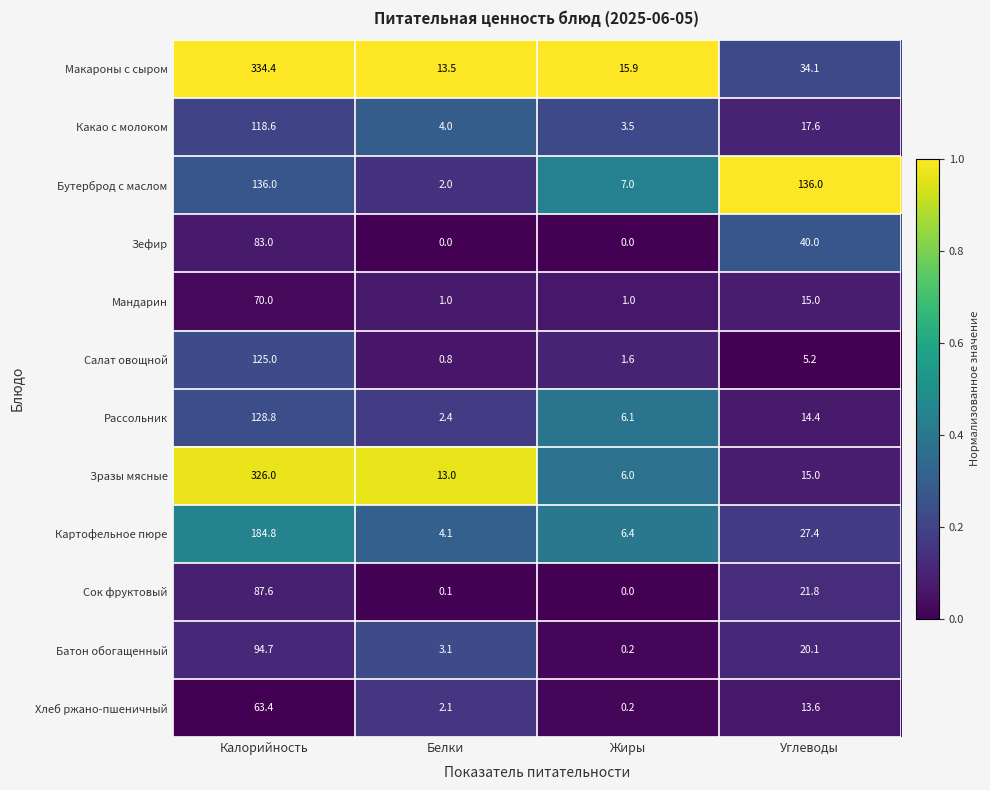

Where does the Хлеб ржано-пшеничный series first go above 13?

Калорийность